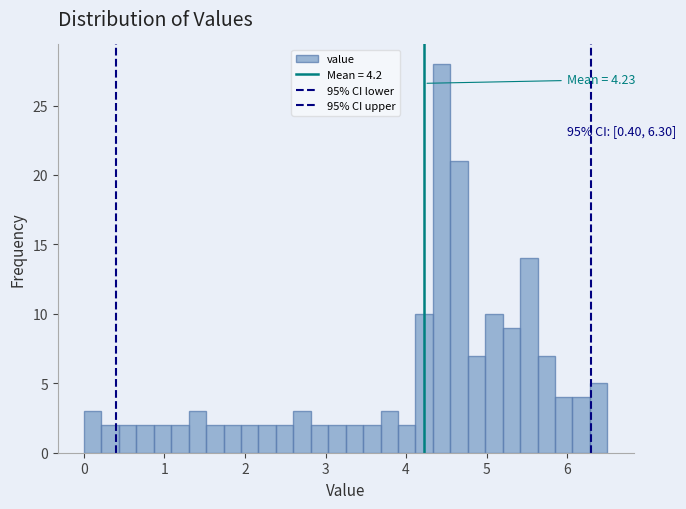

Read against the x-axis, roughly where is the centre of the tallest bar?

4.4